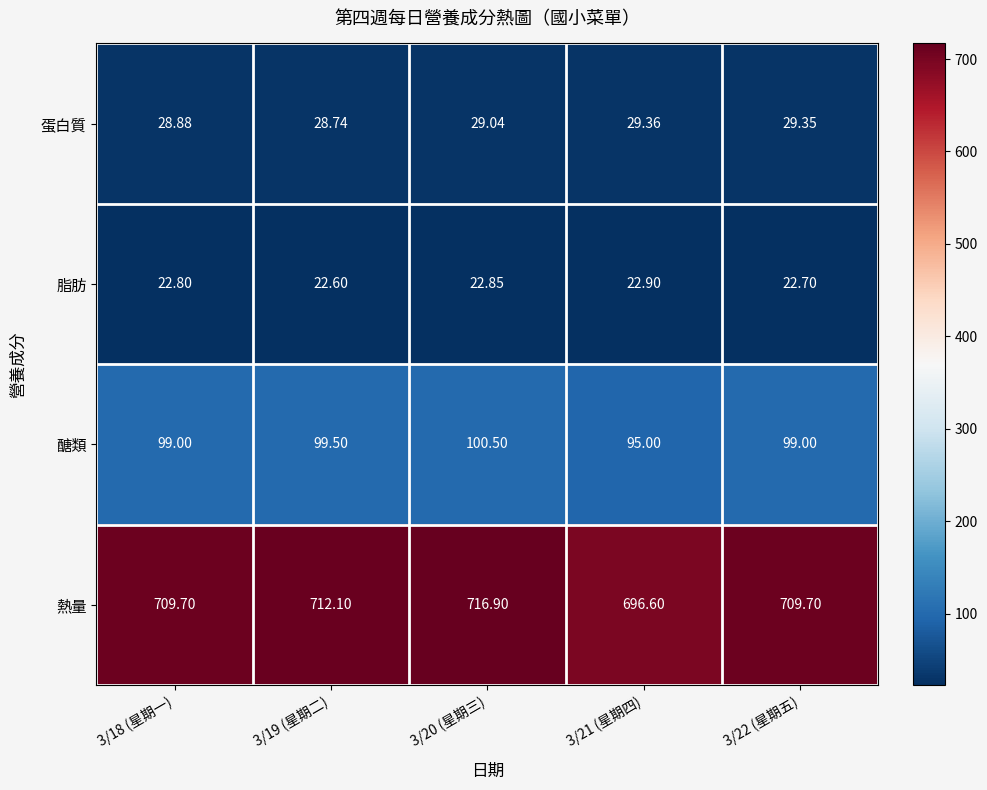

Which series has the largest range (max minus min)?

熱量